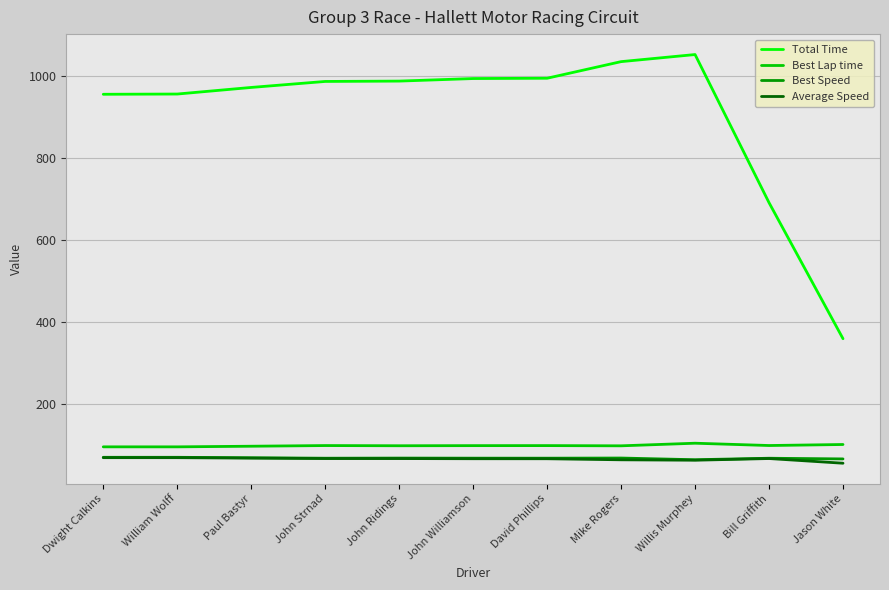

True or false: Best Speed and Total Time cross at least once.

False